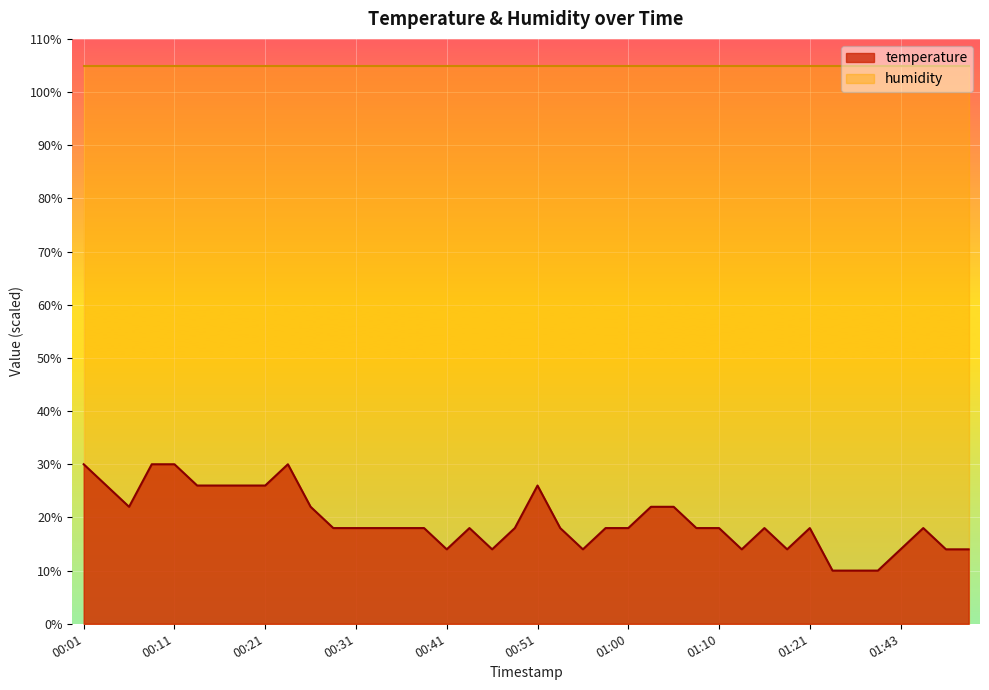

Where is the data nearest to the value 20?

00:28